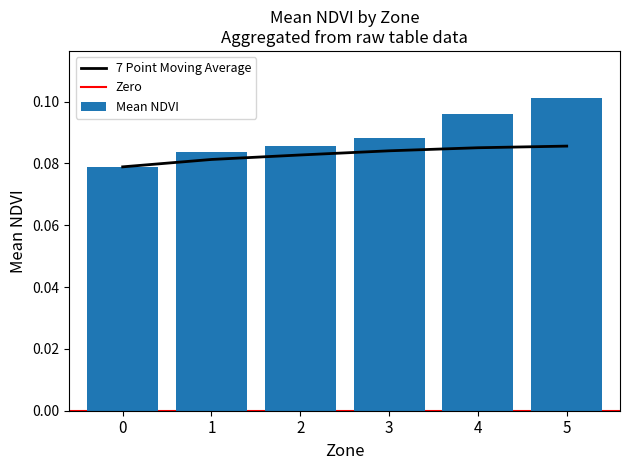

What is the highest value of the Mean NDVI series?

0.1